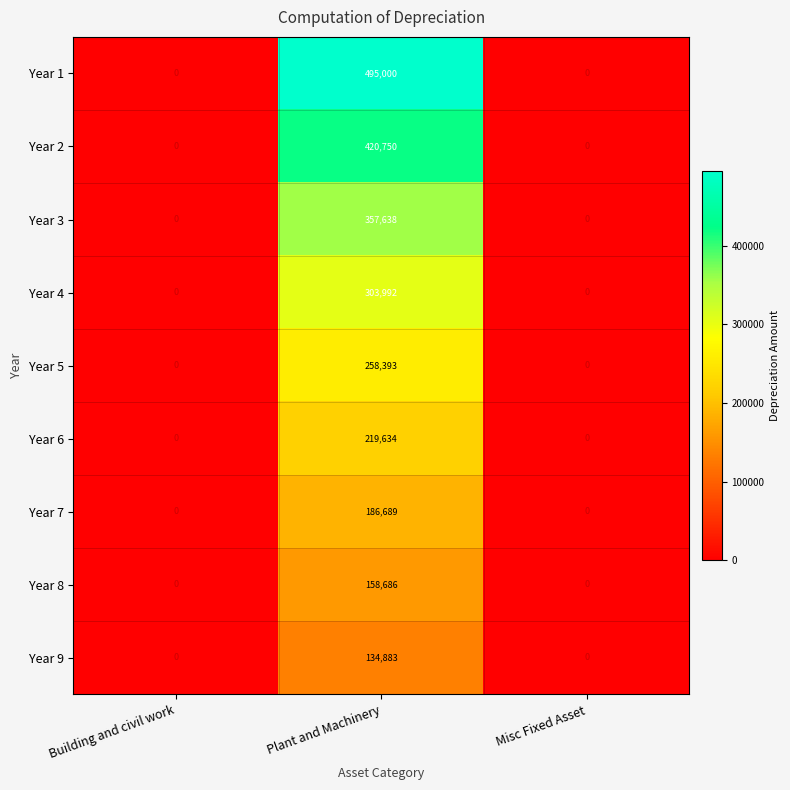

The Year 9 series shows -60595 at Misc Fixed Asset. True or false?

False